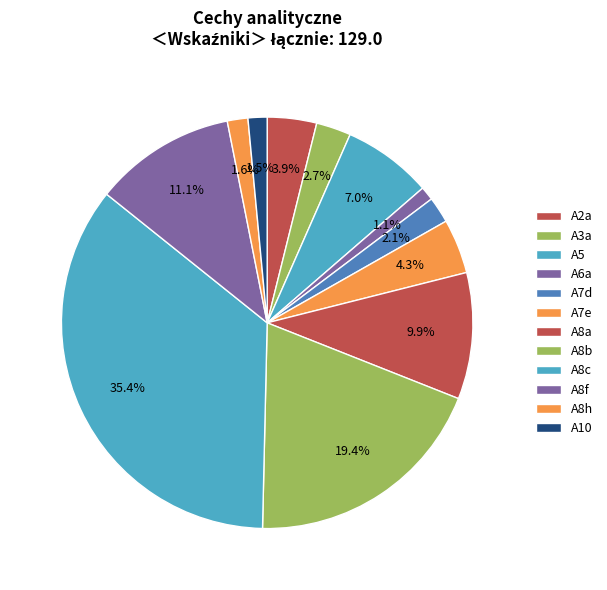

What is the smallest slice in the pie chart?

A6a